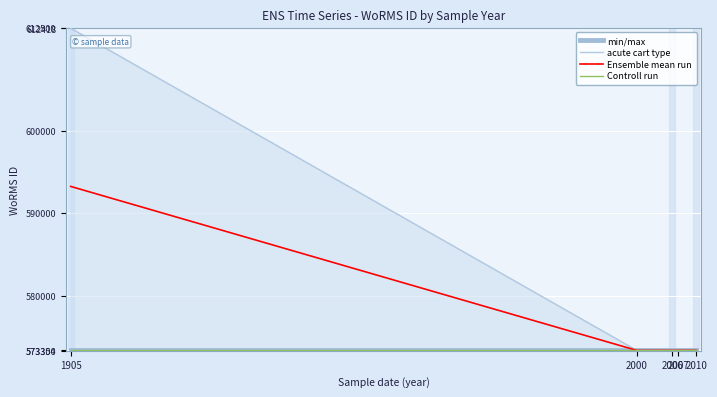

Rank the series at 2010 from lowest to highest value.

min/max, acute cart type, Ensemble mean run, Controll run